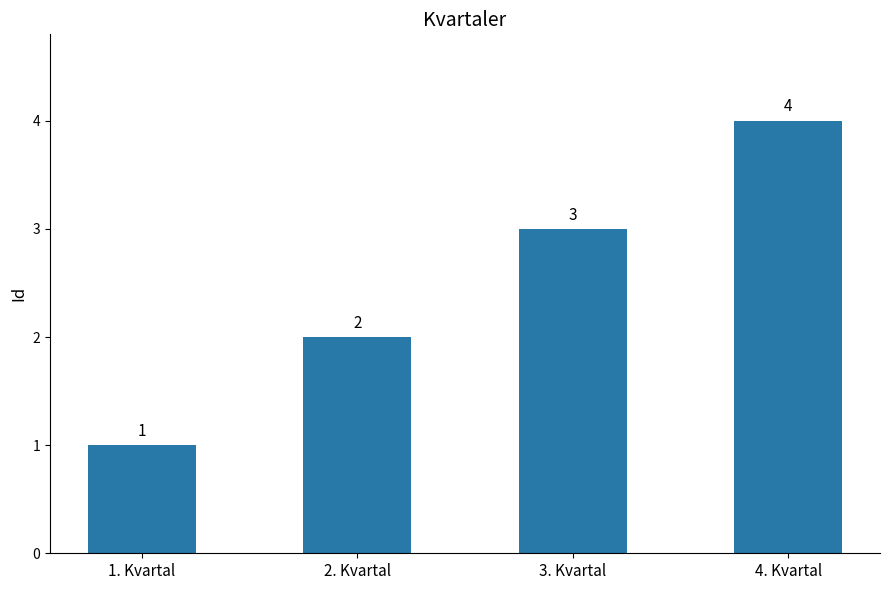

Rank the categories by value from lowest to highest.

1. Kvartal, 2. Kvartal, 3. Kvartal, 4. Kvartal